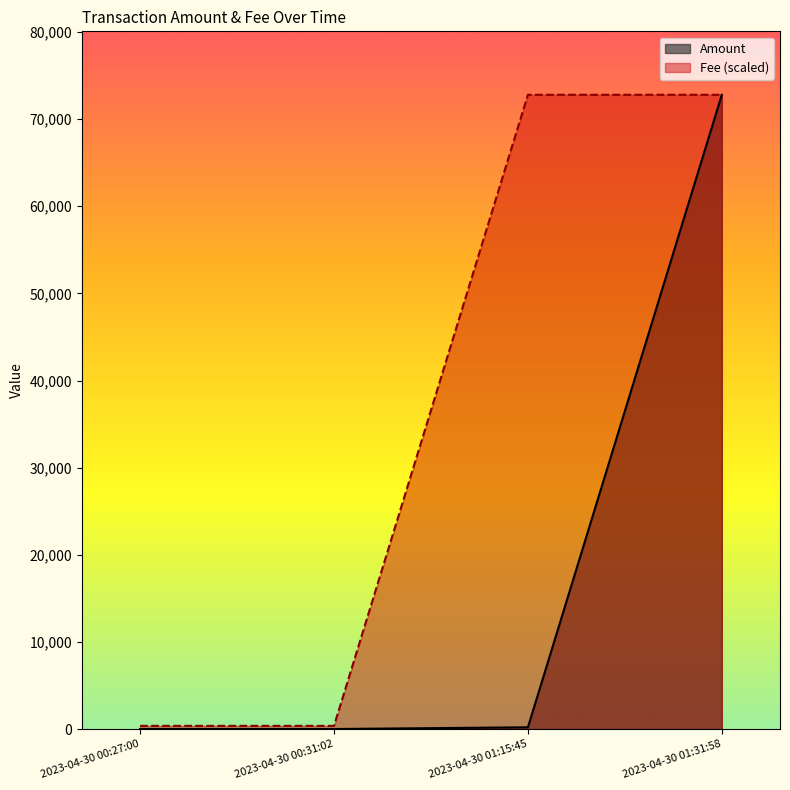

How many series are shown in this chart?

1